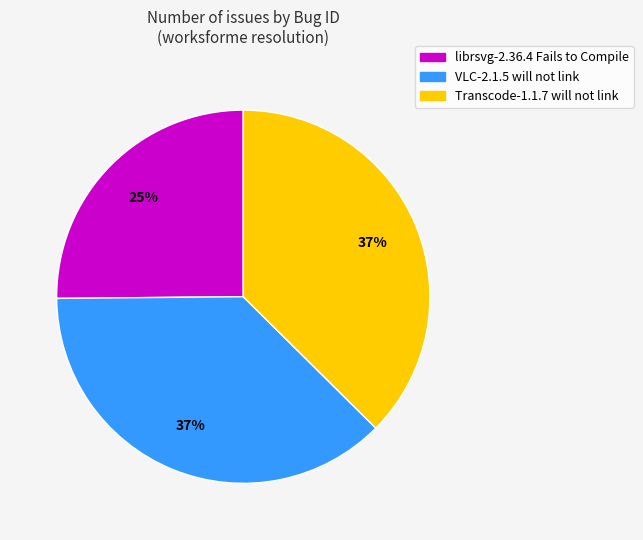

Which has a higher value, VLC-2.1.5 will not link or librsvg-2.36.4 Fails to Compile?

VLC-2.1.5 will not link